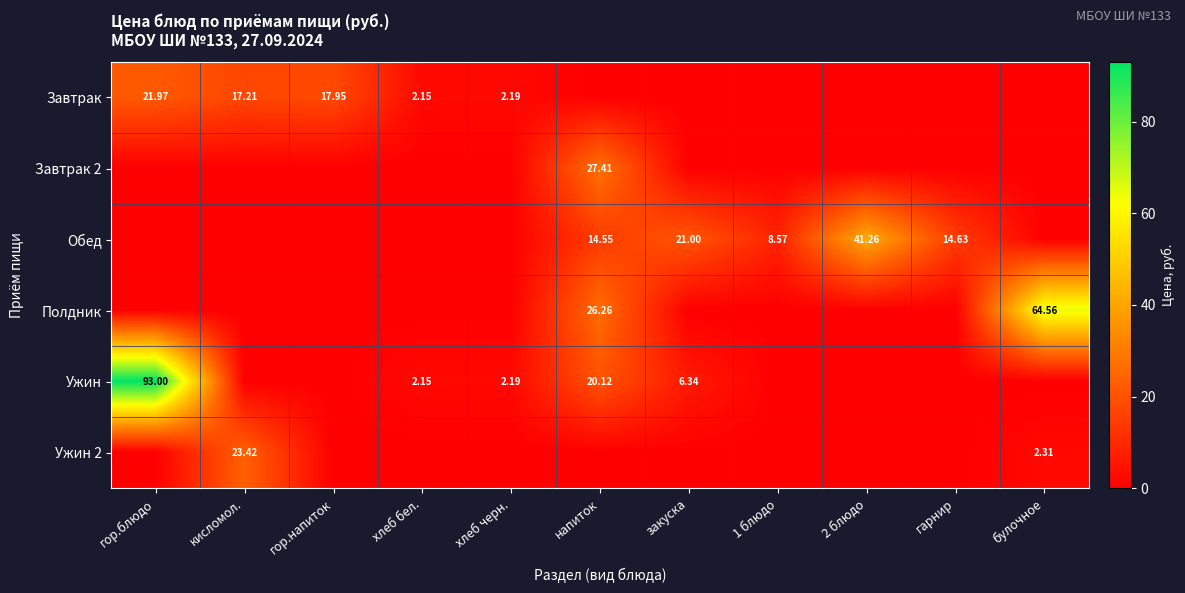

Rank the series by their maximum value, from lowest to highest.

Завтрак, Ужин 2, Завтрак 2, Обед, Полдник, Ужин